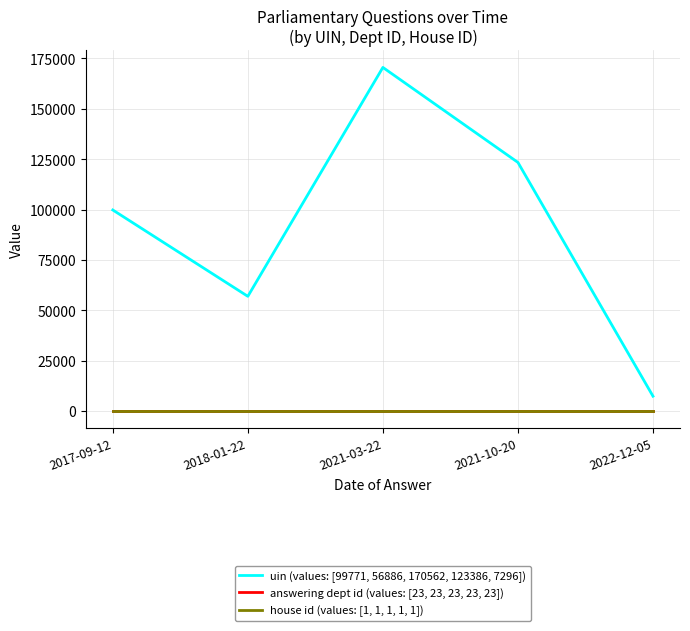

True or false: house id (values: [1, 1, 1, 1, 1]) and answering dept id (values: [23, 23, 23, 23, 23]) intersect in this chart.

False